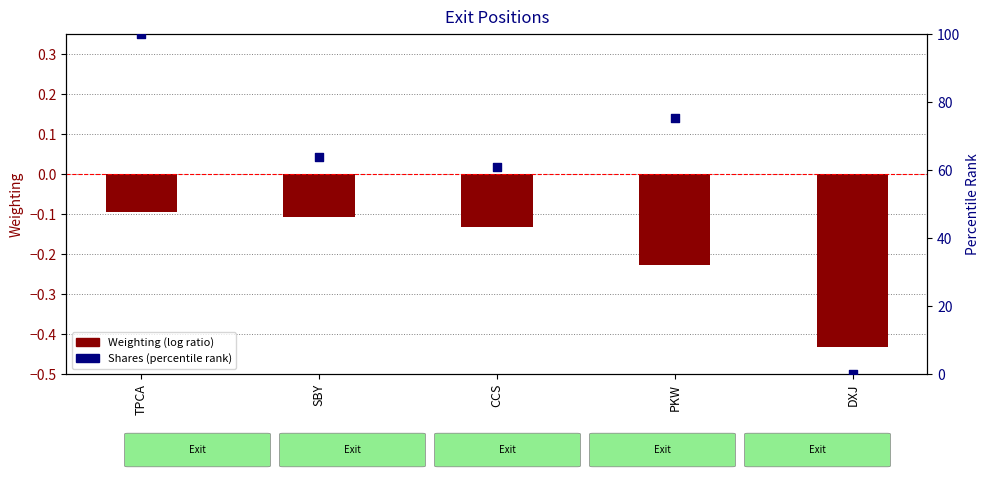

Which series reaches the maximum Y coordinate?

Shares (percentile rank)